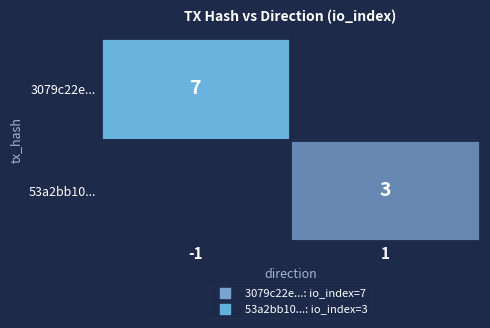

The value of 53a2bb10... at 1 is 3. True or false?

True